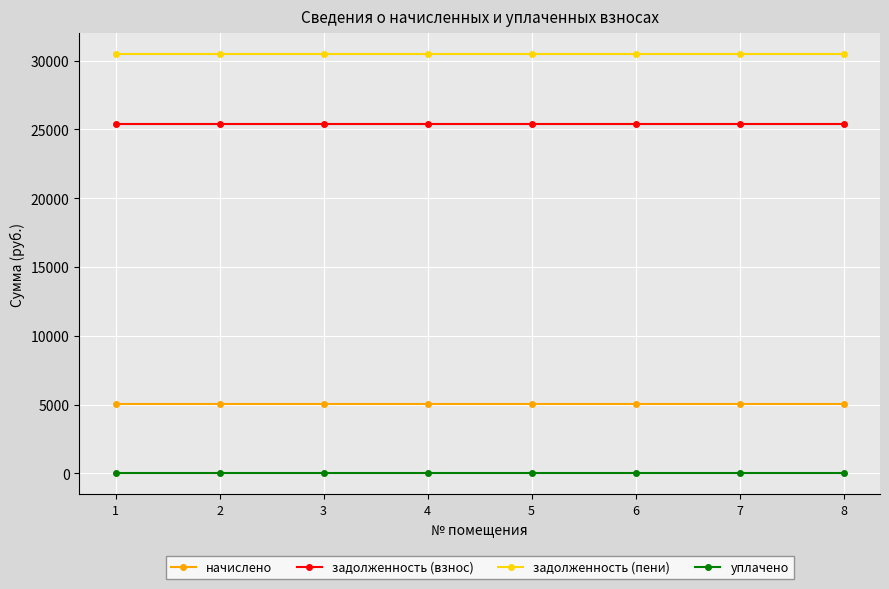

How many series are shown in this chart?

4